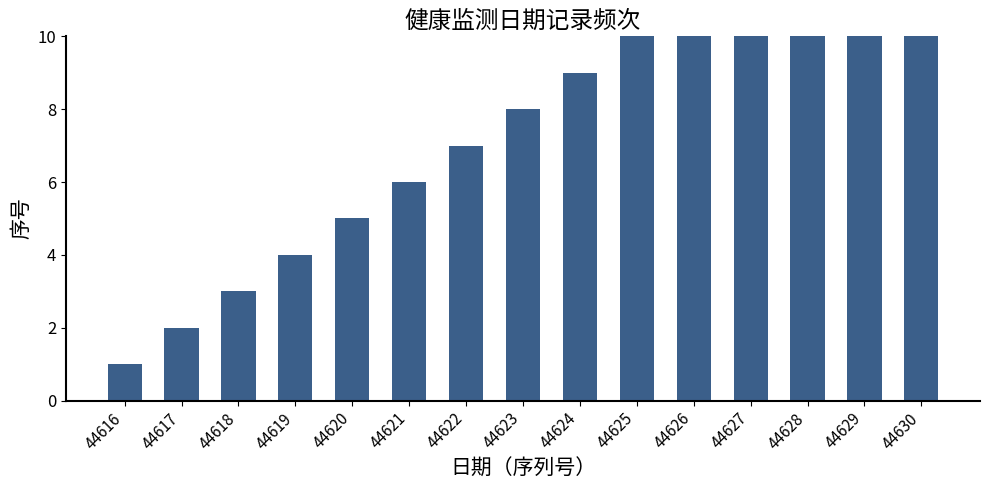

Reading right to left, what are all the values shown in this chart?

15	14	13	12	11	10	9	8	7	6	5	4	3	2	1